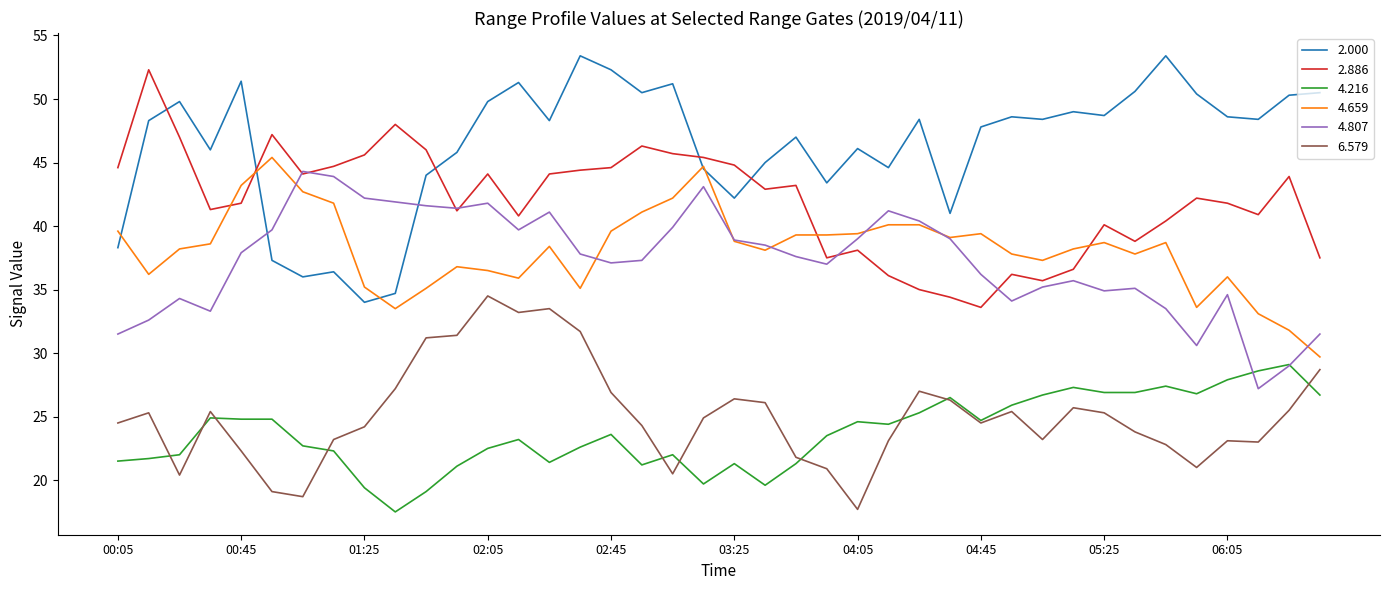

True or false: 4.216 and 4.659 intersect in this chart.

False